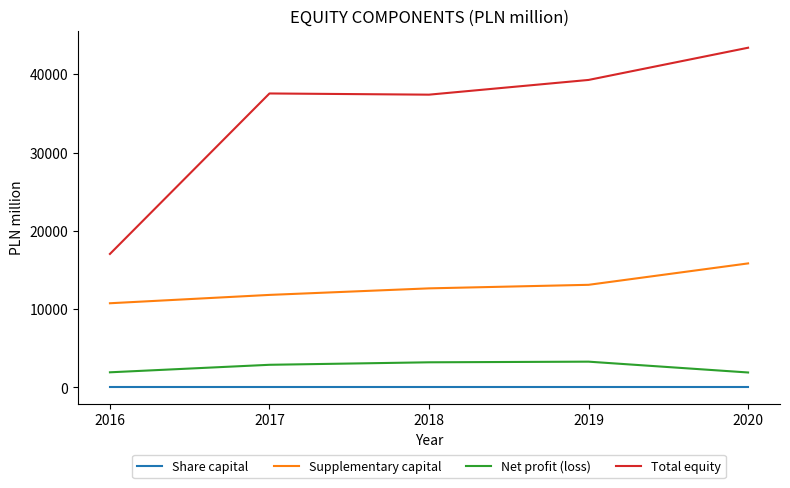

What is the spread (max minus min) of values at 2017?

37474